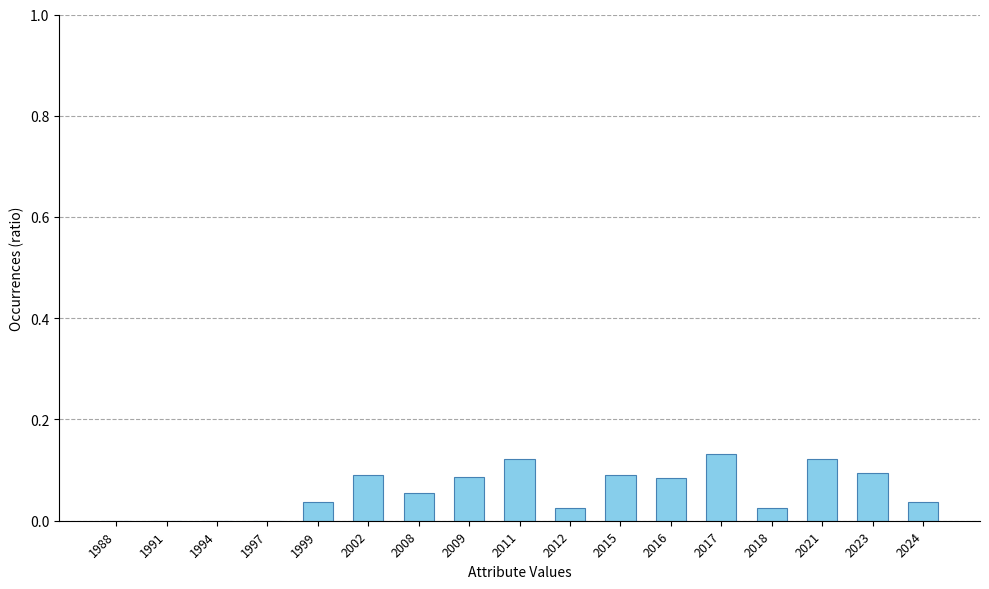

The chart shows a value of 0.0 at 2012. True or false?

True